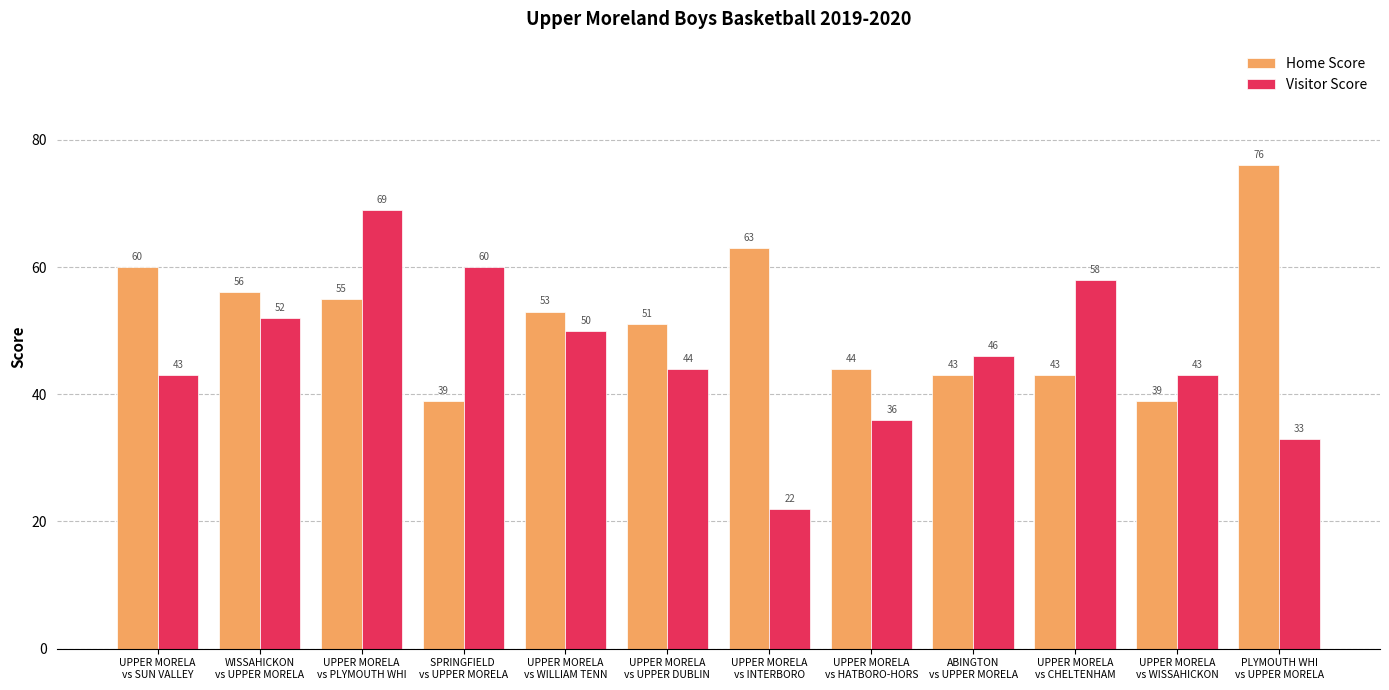

Reading right to left, extract all data points from this chart.

Home Score: PLYMOUTH WHI
vs UPPER MORELA=76	UPPER MORELA
vs WISSAHICKON=39	UPPER MORELA
vs CHELTENHAM=43	ABINGTON
vs UPPER MORELA=43	UPPER MORELA
vs HATBORO-HORS=44	UPPER MORELA
vs INTERBORO=63	UPPER MORELA
vs UPPER DUBLIN=51	UPPER MORELA
vs WILLIAM TENN=53	SPRINGFIELD 
vs UPPER MORELA=39	UPPER MORELA
vs PLYMOUTH WHI=55	WISSAHICKON
vs UPPER MORELA=56	UPPER MORELA
vs SUN VALLEY=60
Visitor Score: PLYMOUTH WHI
vs UPPER MORELA=33	UPPER MORELA
vs WISSAHICKON=43	UPPER MORELA
vs CHELTENHAM=58	ABINGTON
vs UPPER MORELA=46	UPPER MORELA
vs HATBORO-HORS=36	UPPER MORELA
vs INTERBORO=22	UPPER MORELA
vs UPPER DUBLIN=44	UPPER MORELA
vs WILLIAM TENN=50	SPRINGFIELD 
vs UPPER MORELA=60	UPPER MORELA
vs PLYMOUTH WHI=69	WISSAHICKON
vs UPPER MORELA=52	UPPER MORELA
vs SUN VALLEY=43